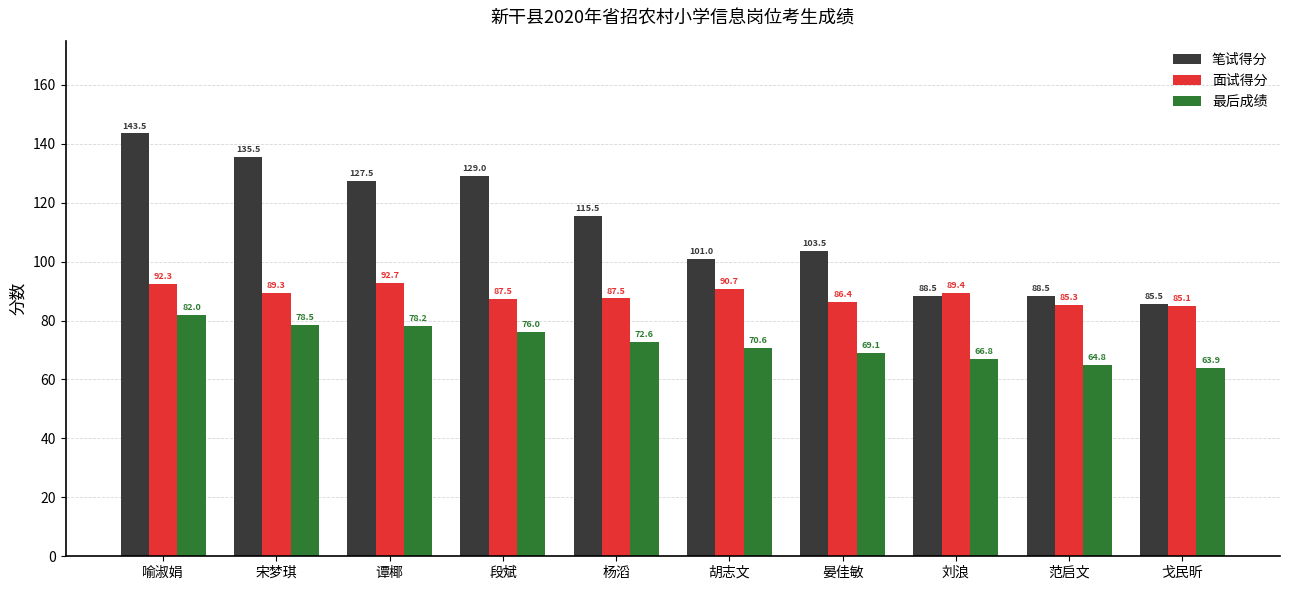

Rank the series at 喻淑娟 from lowest to highest value.

最后成绩, 面试得分, 笔试得分